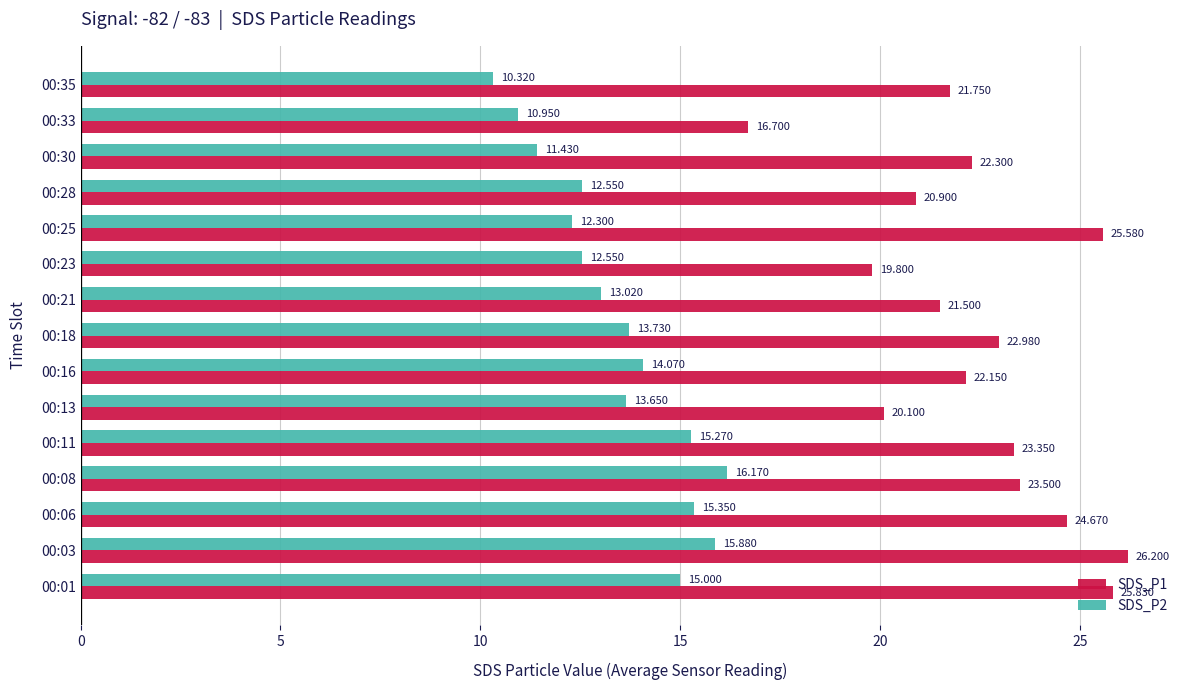

What is the minimum value for SDS_P1?

16.7